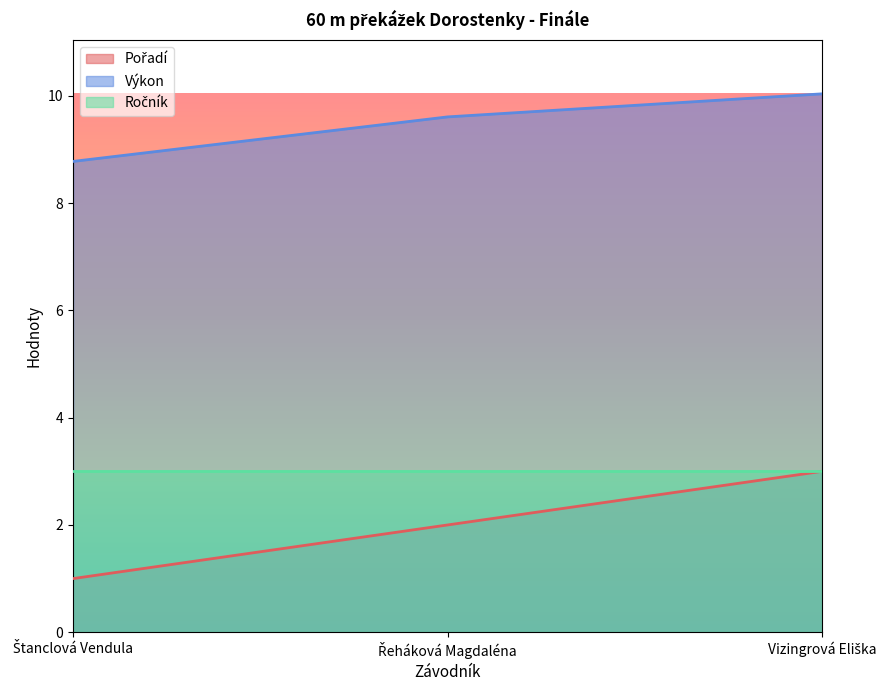

What is the greatest value displayed?

10.0